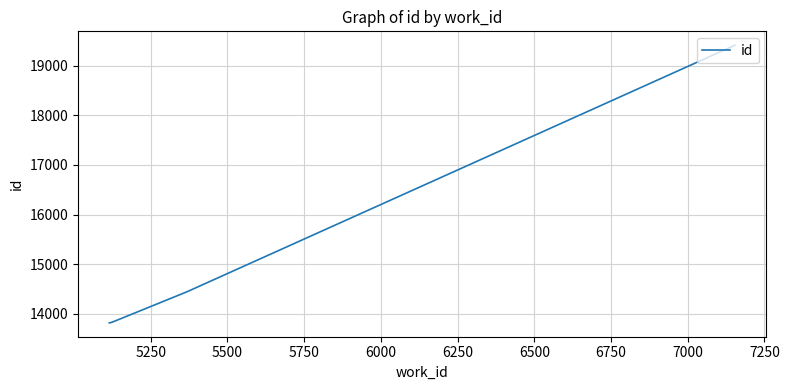

What is the minimum value shown in the chart?

13817